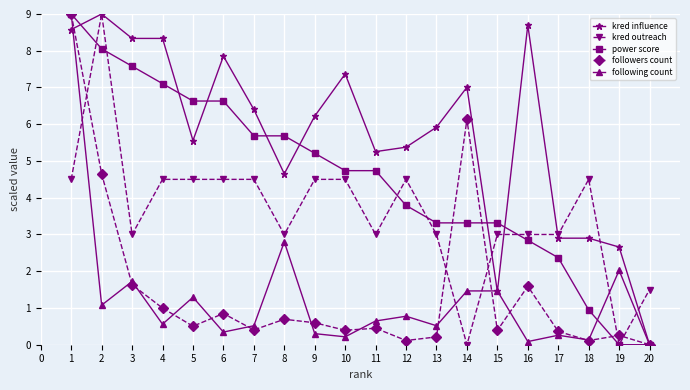

True or false: kred influence has more than 0 points higher than both neighbors.

True